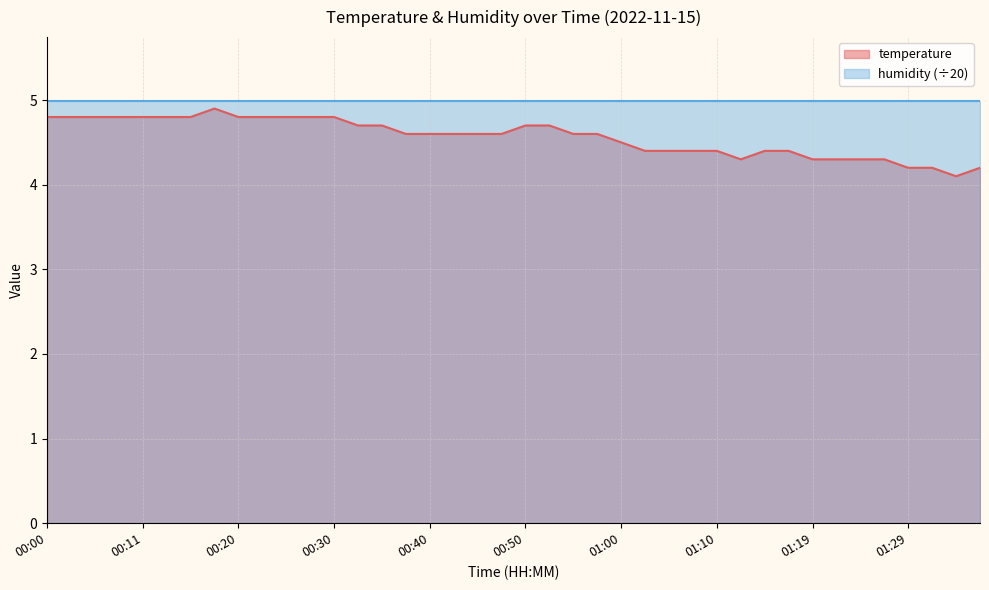

The chart shows a value of 7.9 at 00:20. True or false?

False